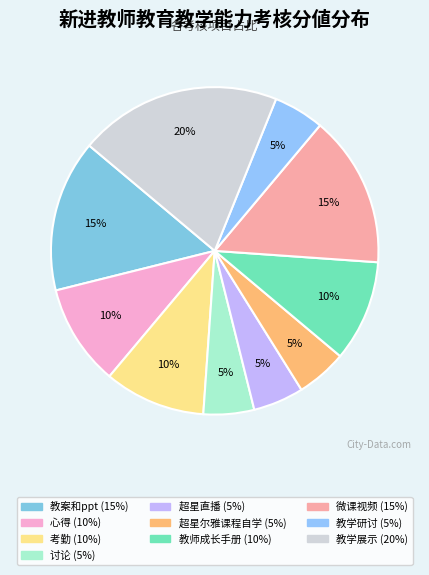

To the nearest percent, what is the combined percentage of 考勤 and 教学研讨?

15%